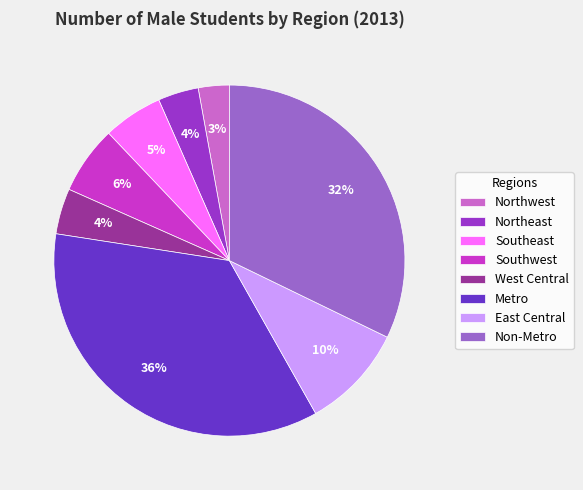

Which slice is the largest?

Metro